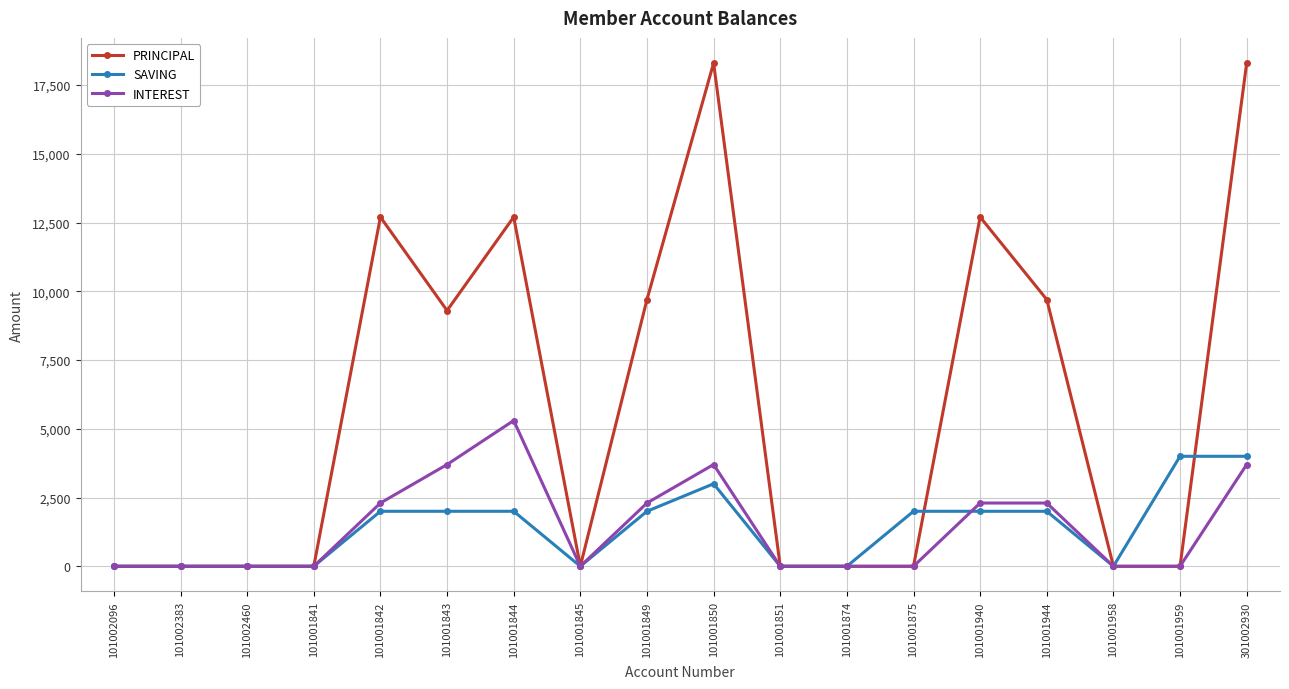

What are all the series names shown in the legend?

PRINCIPAL, SAVING, INTEREST